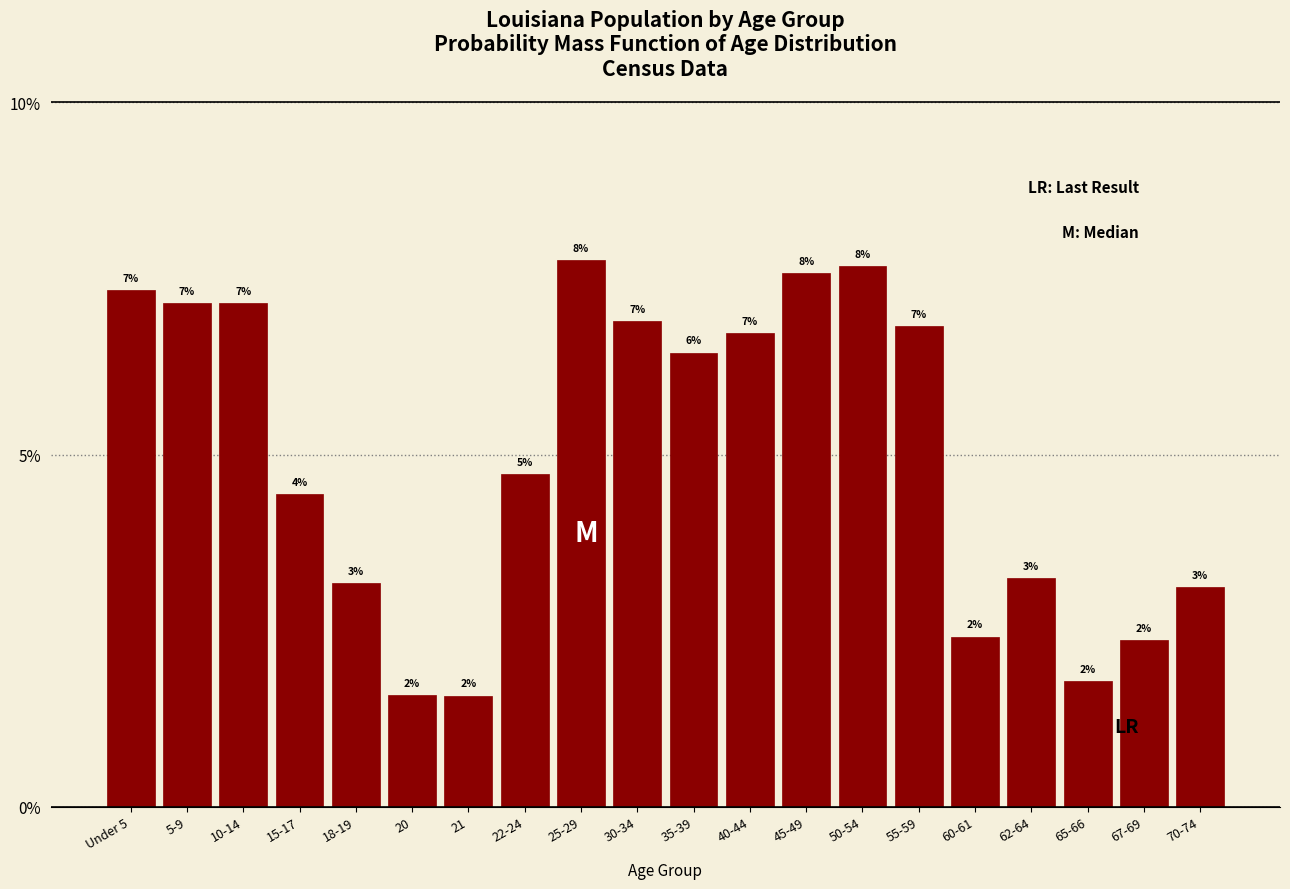

Does the chart contain any negative values?

No